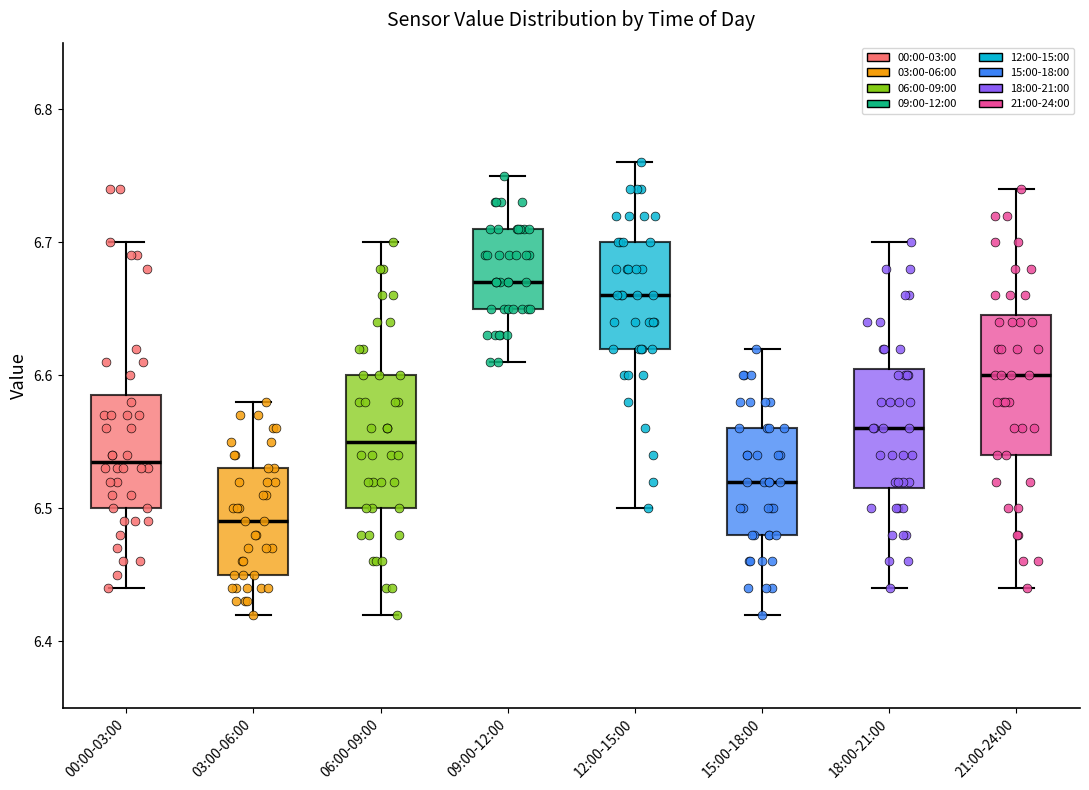

Where is the lower edge of the box for 18:00-21:00 on the y-axis? The values are not printed on the chart, so give them approximately, as read against the axis.

6.52